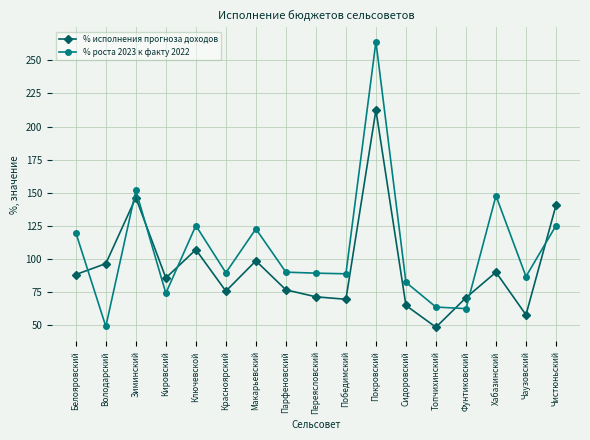

How many intersections are there between % исполнения прогноза доходов and % роста 2023 к факту 2022?

7